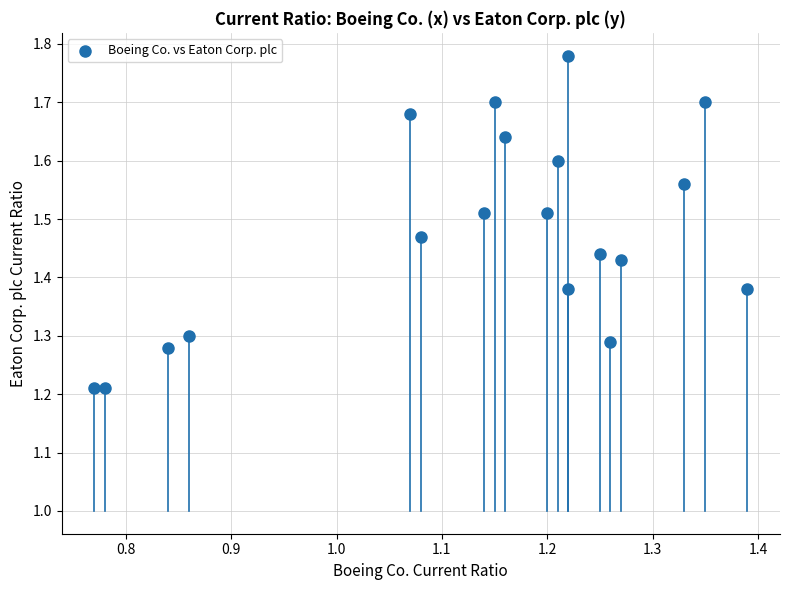

What is the range of Y values (max minus min)?

0.6